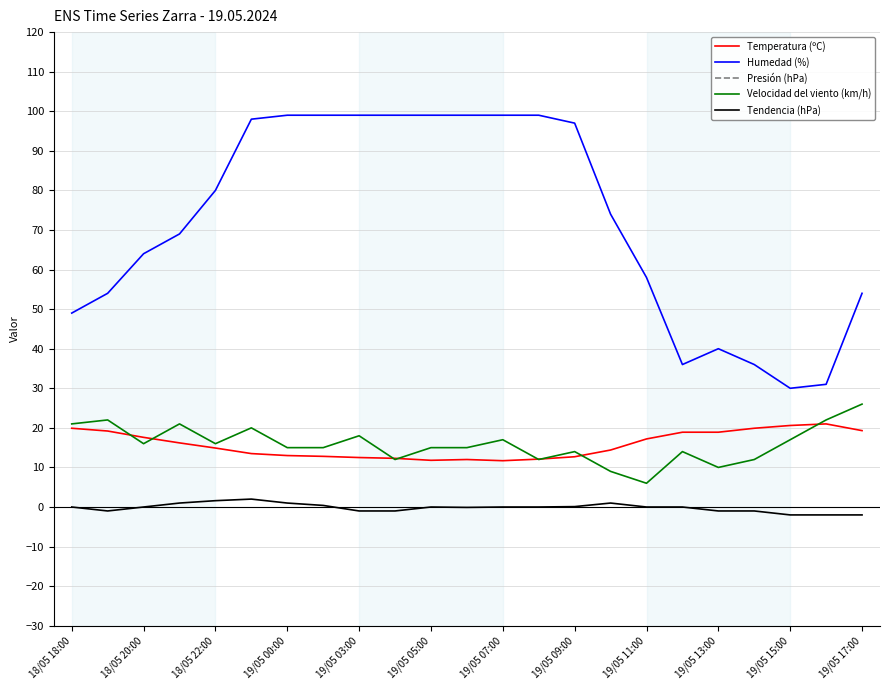

True or false: Tendencia (hPa) has more than 0 interior local peaks.

True